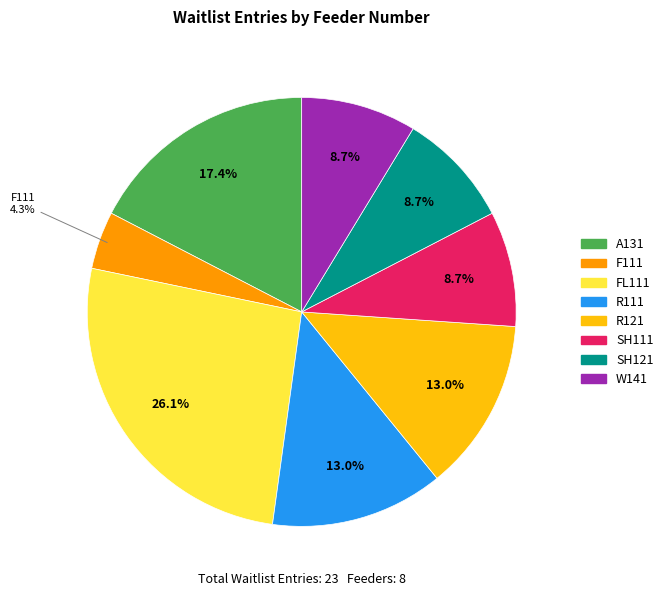

To the nearest percent, what portion does F111 represent?

4%